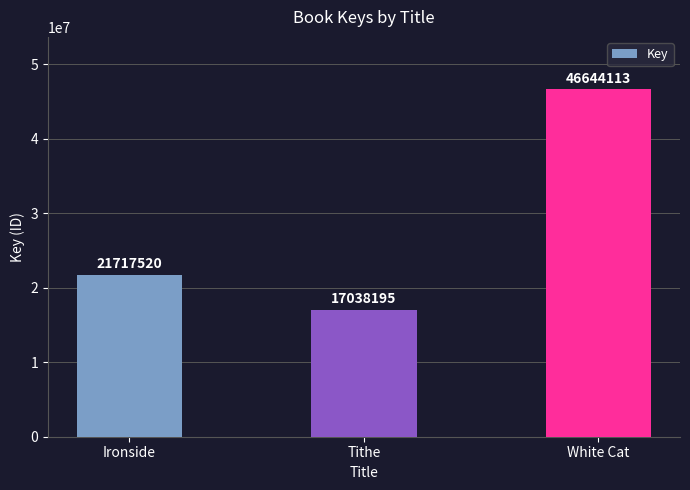

What is the greatest value displayed?

46644113